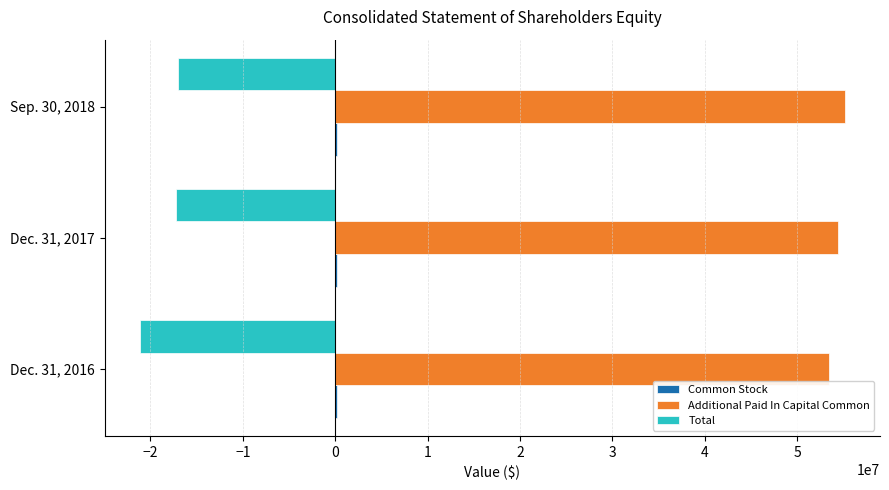

The value of Additional Paid In Capital Common at Dec. 31, 2017 is 17006060. True or false?

False